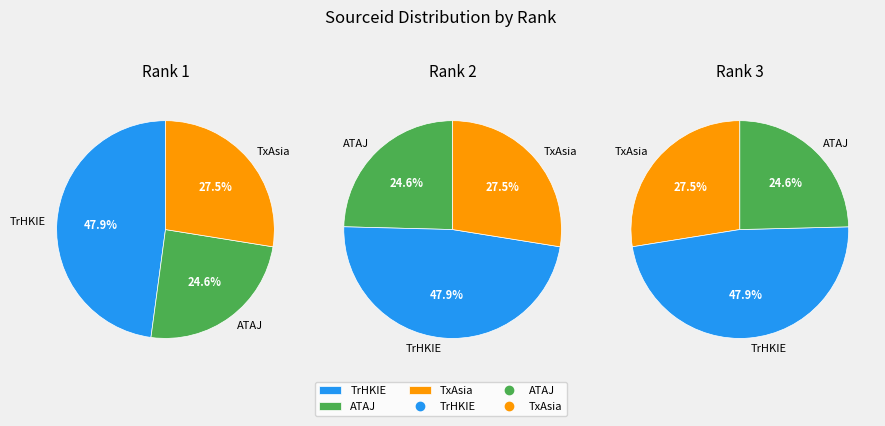

True or false: Transactions Hong Kong Institution of Engineers accounts for 38% of the total.

False